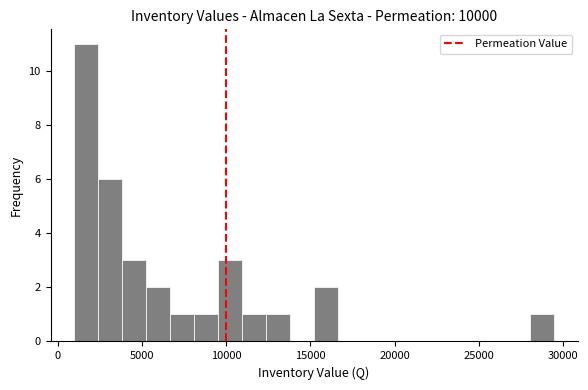

Read against the x-axis, roughly where is the centre of the tallest bar?

1500